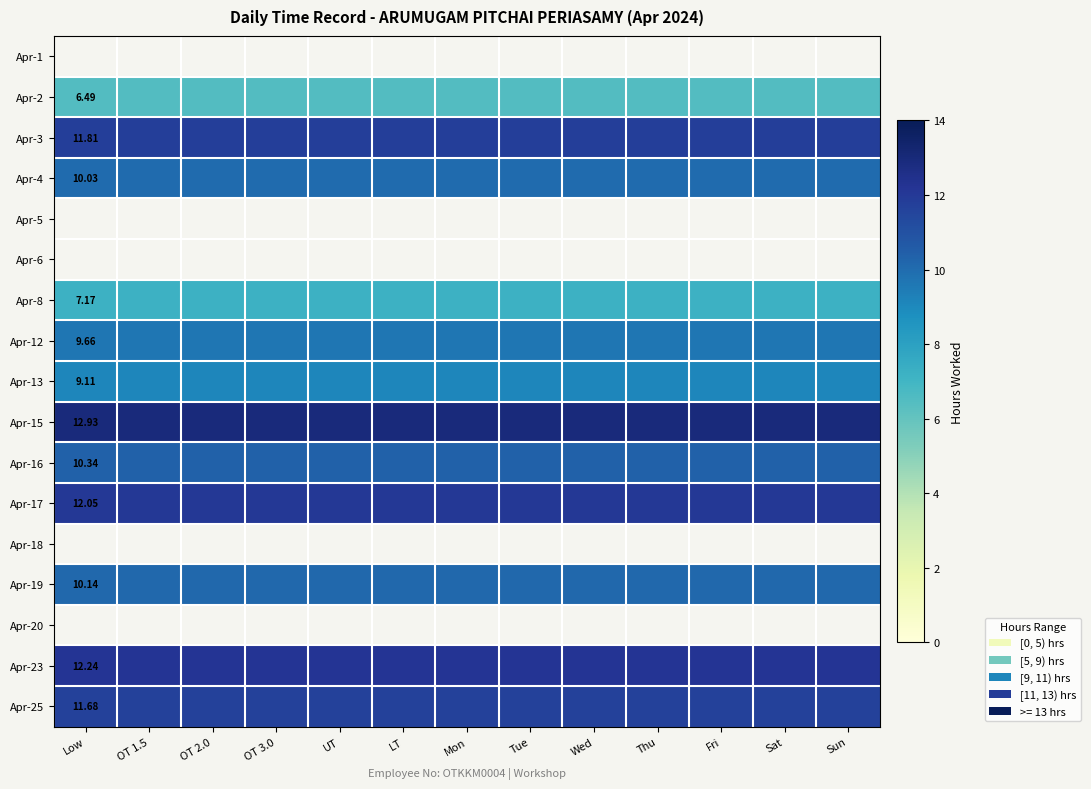

Read the Apr-16 value at Sun.

10.3